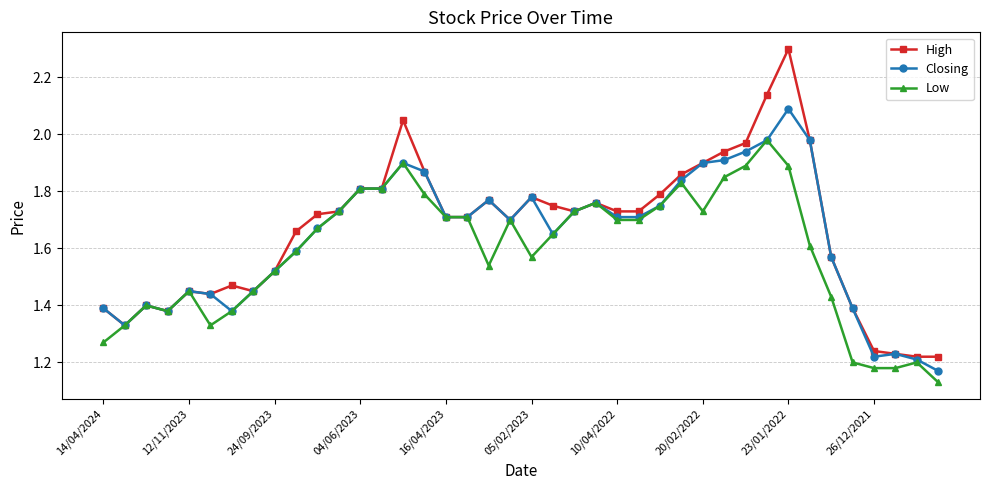

Which series has the largest range (max minus min)?

High